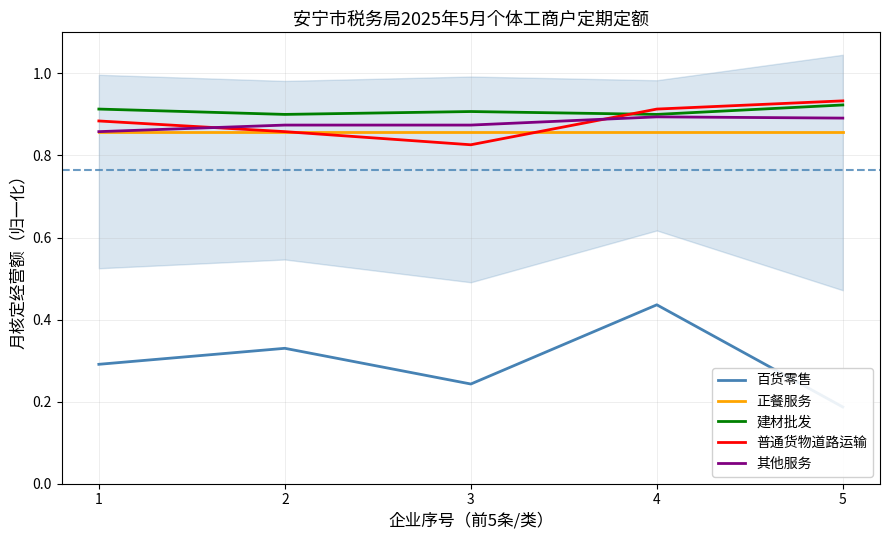

Reading left to right, transcribe all the data shown in this chart.

百货零售: 0.3	0.3	0.2	0.4	0.2
正餐服务: 0.9	0.9	0.9	0.9	0.9
建材批发: 0.9	0.9	0.9	0.9	0.9
普通货物道路运输: 0.9	0.9	0.8	0.9	0.9
其他服务: 0.9	0.9	0.9	0.9	0.9